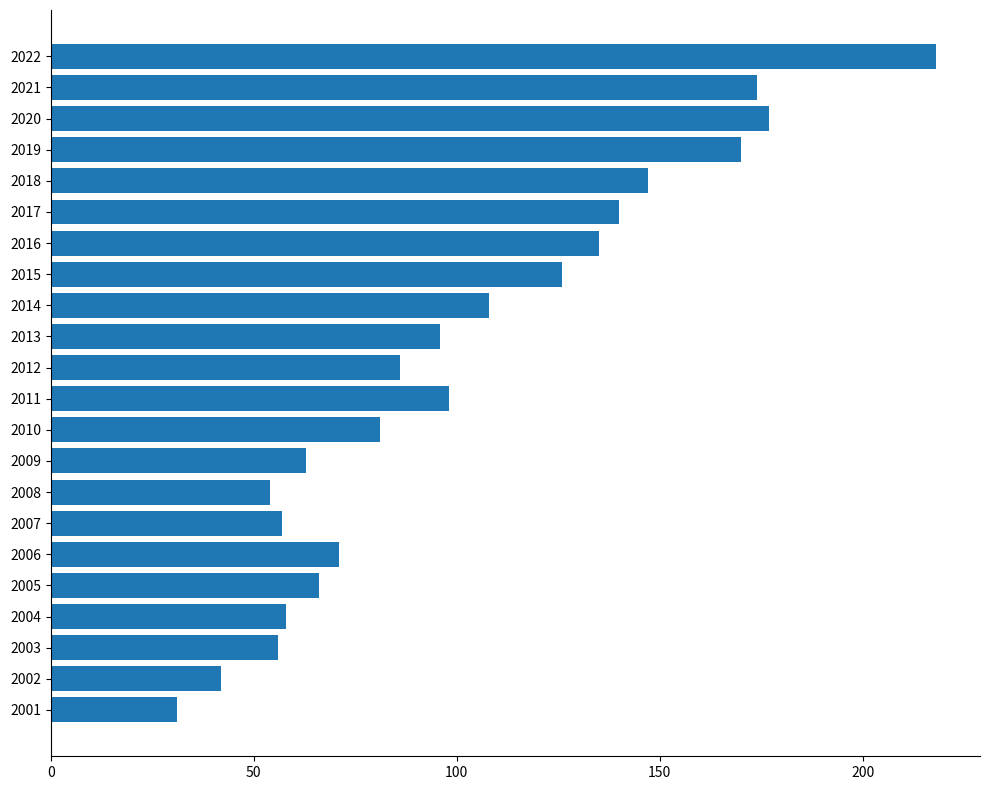

Are the bars grouped side by side (vs. stacked)?

No